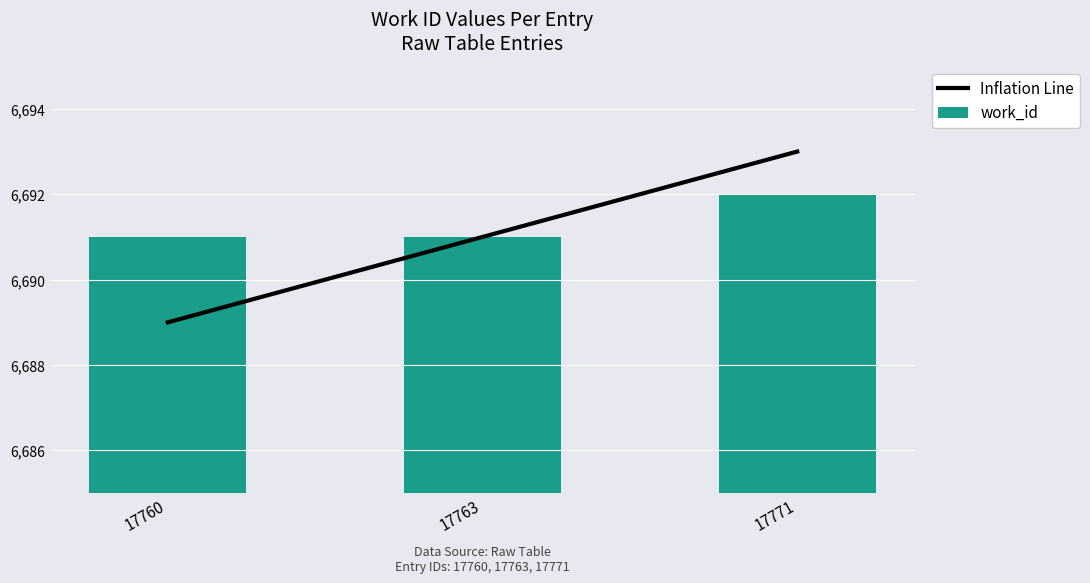

How many series are shown in this chart?

2